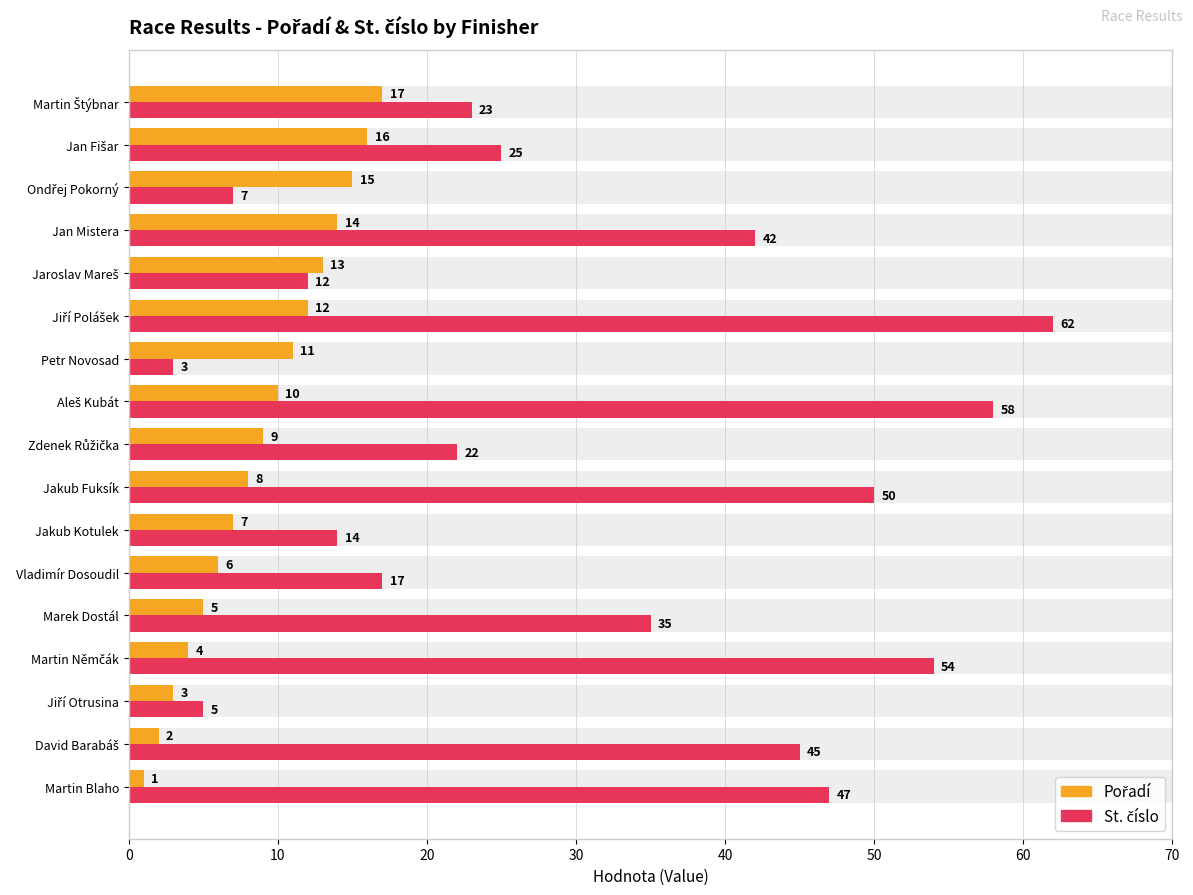

What is the difference between the maximum and minimum values in the St. číslo series?

59